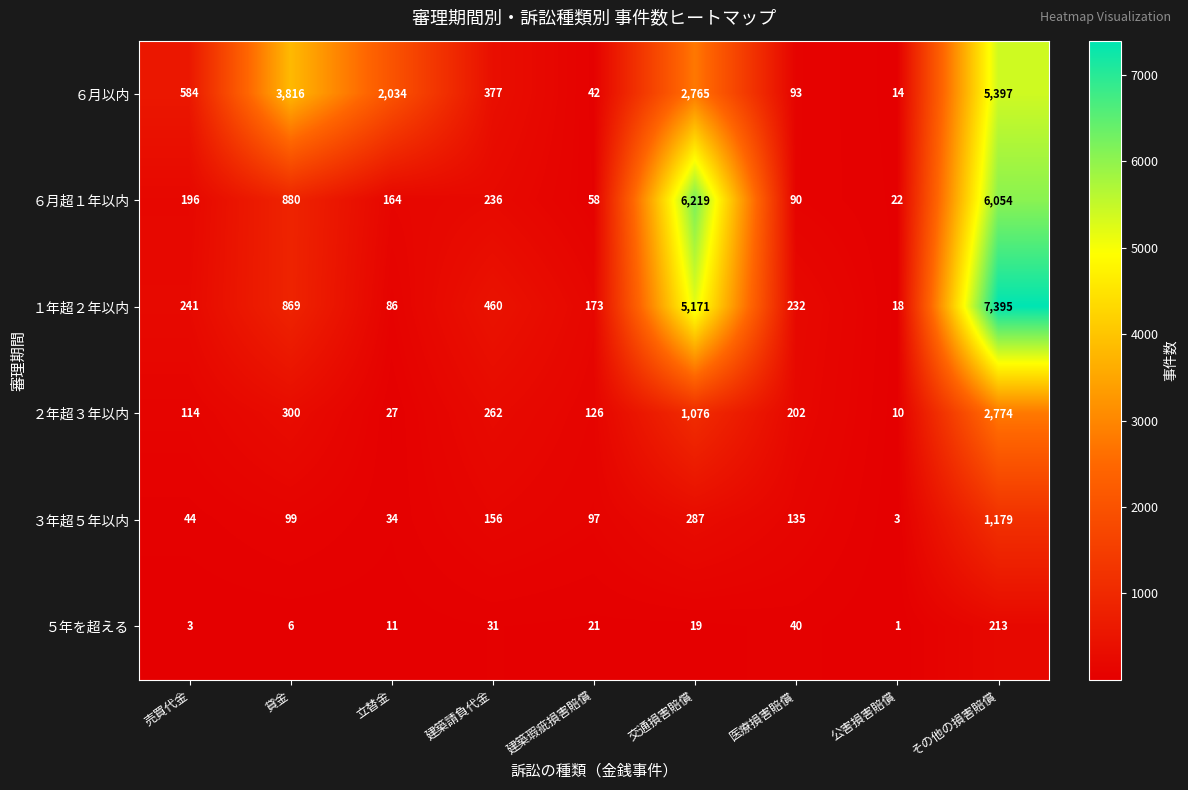

What is the sum of the ６月超１年以内 values at 交通損害賠償 and 立替金?

6383